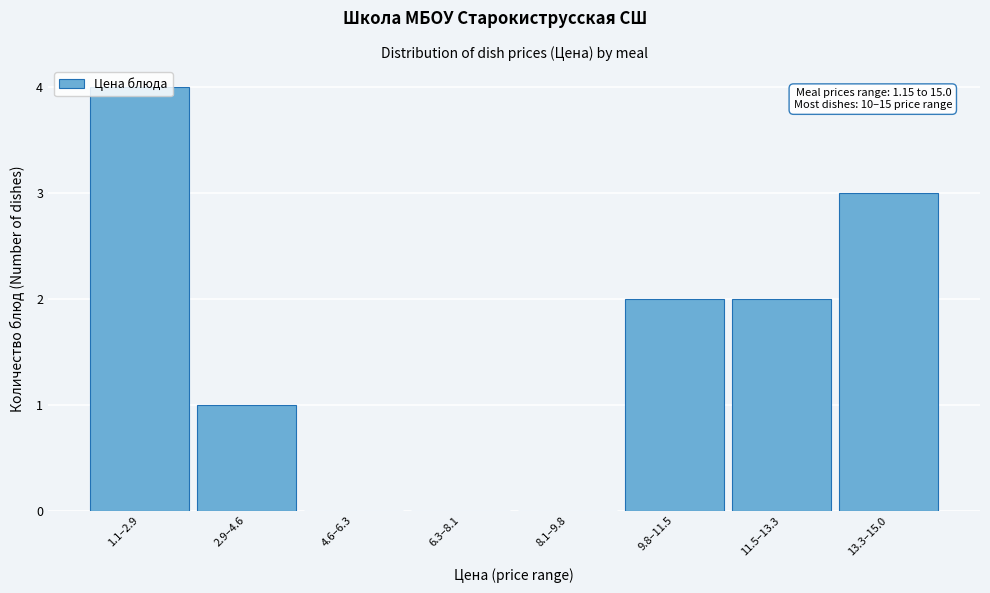

What value does the data have at 13.3–15.0?

3